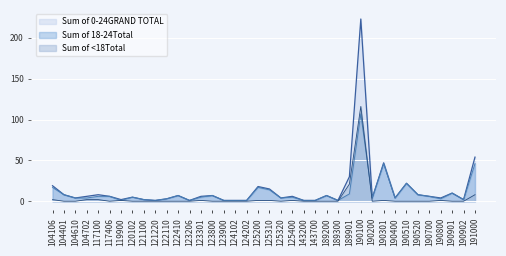

What are all the series names shown in the legend?

Sum of 0-24GRAND TOTAL, Sum of 18-24Total, Sum of <18Total